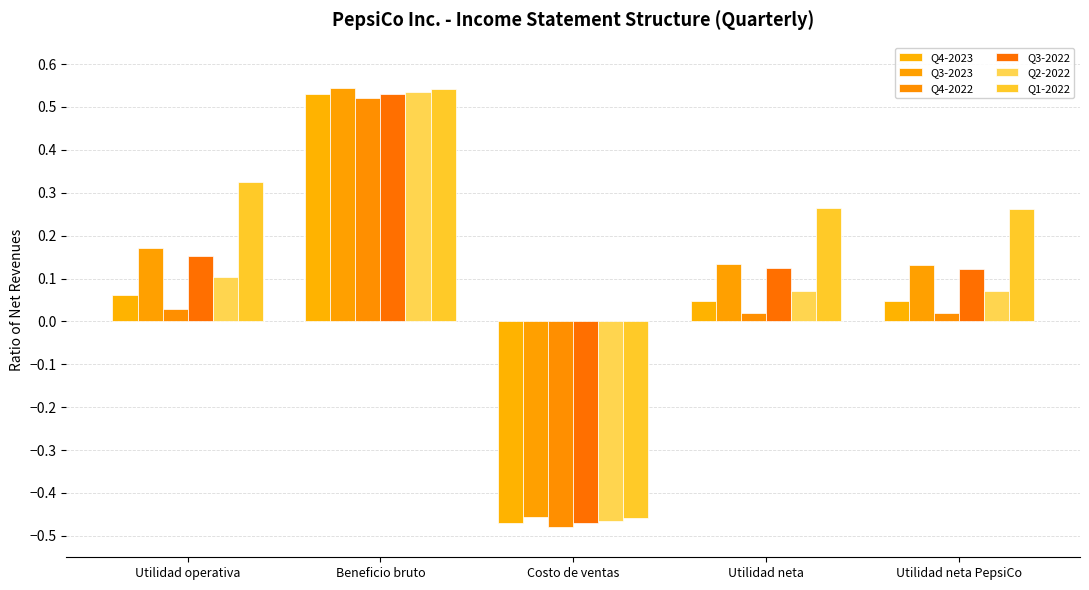

Are the bars horizontal?

No